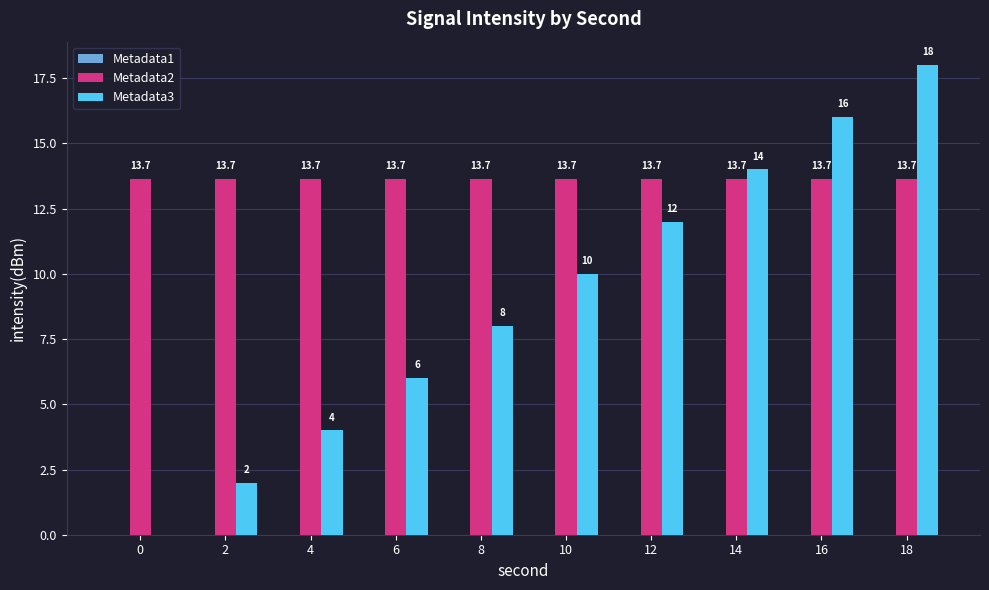

Between 6 and 16, which series saw the biggest shift?

Metadata3